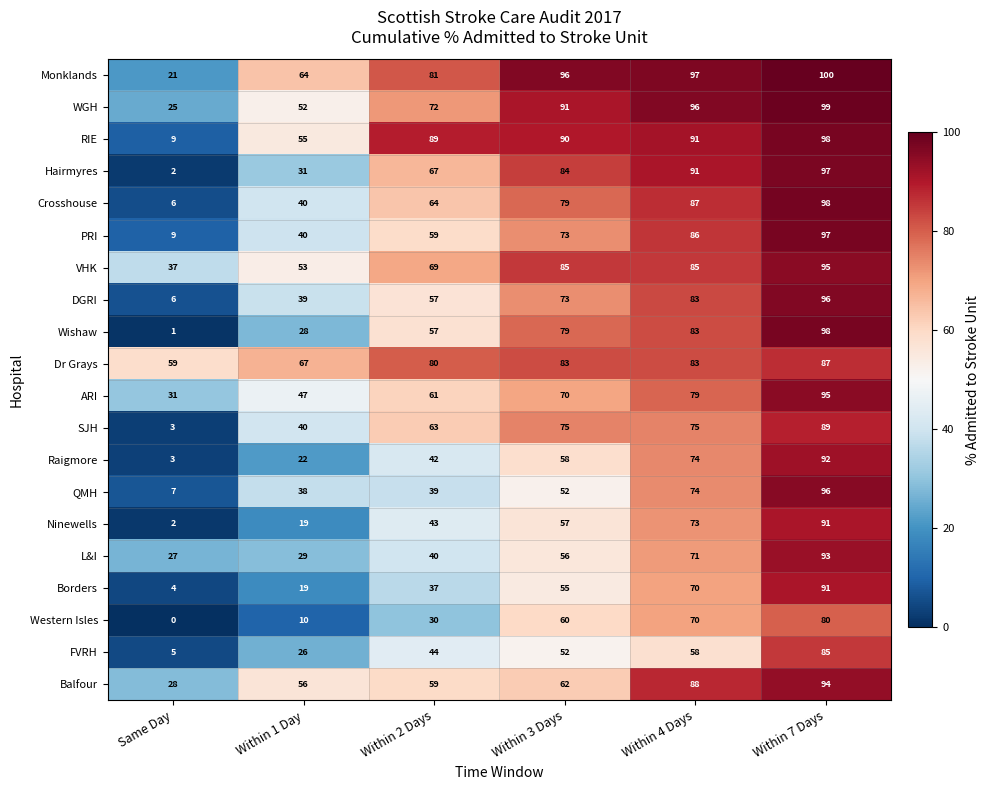

What is the lowest value of the L&I series?

27